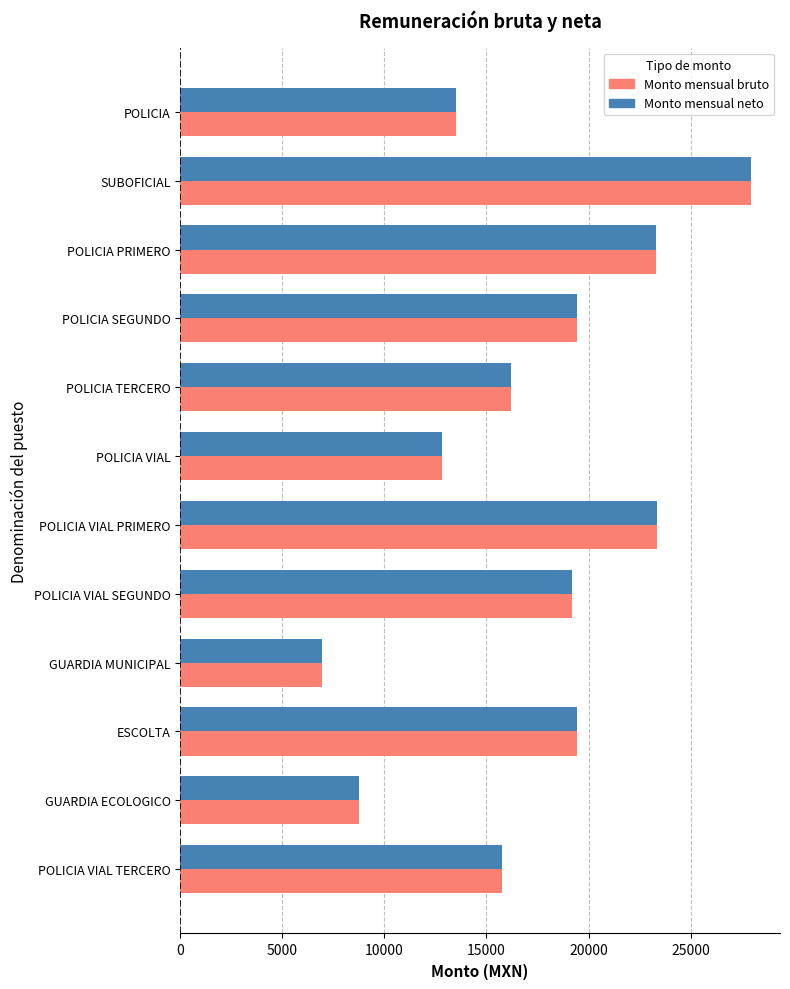

At how many categories does at least one series exceed 16582?

6